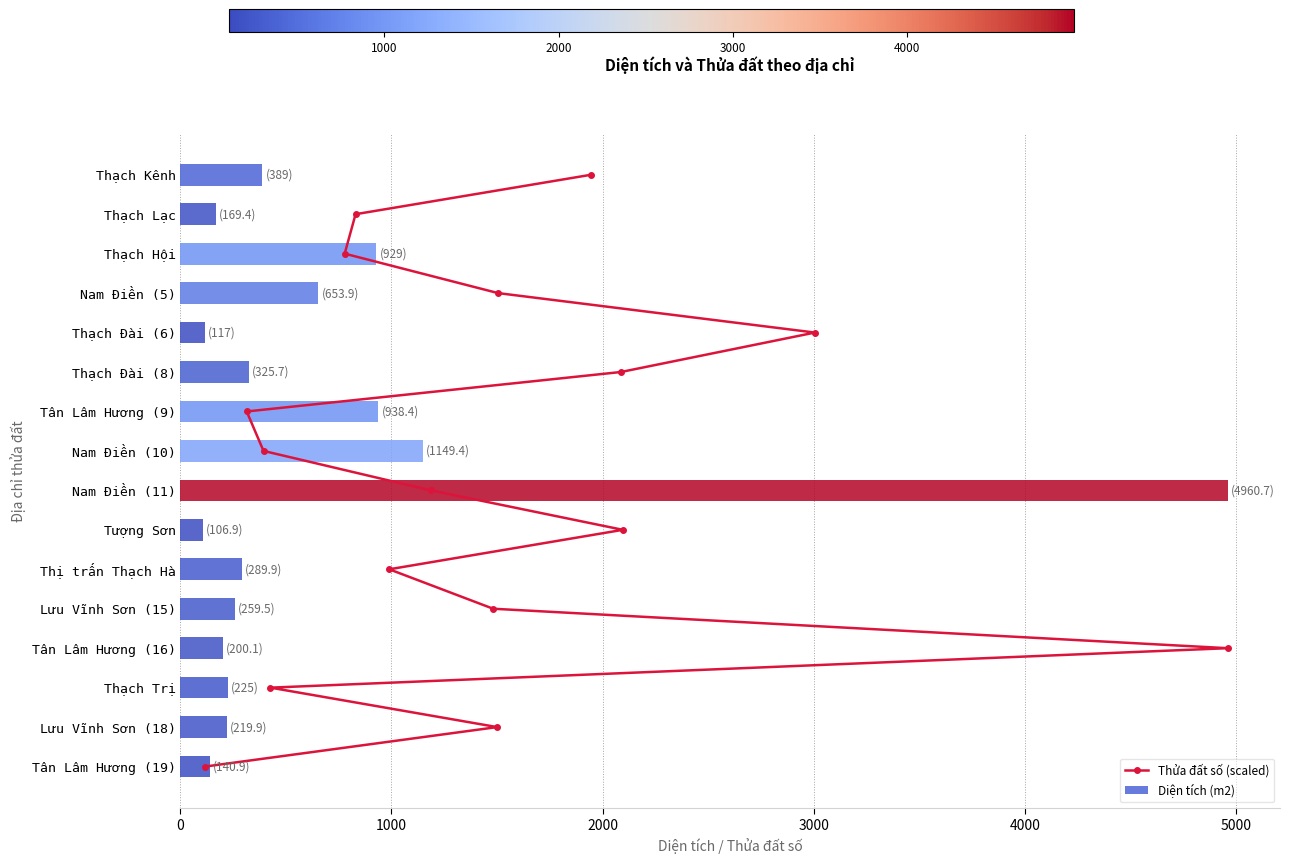

List the series in order of their peak value, lowest first.

Thửa đất số (scaled), Diện tích (m2)